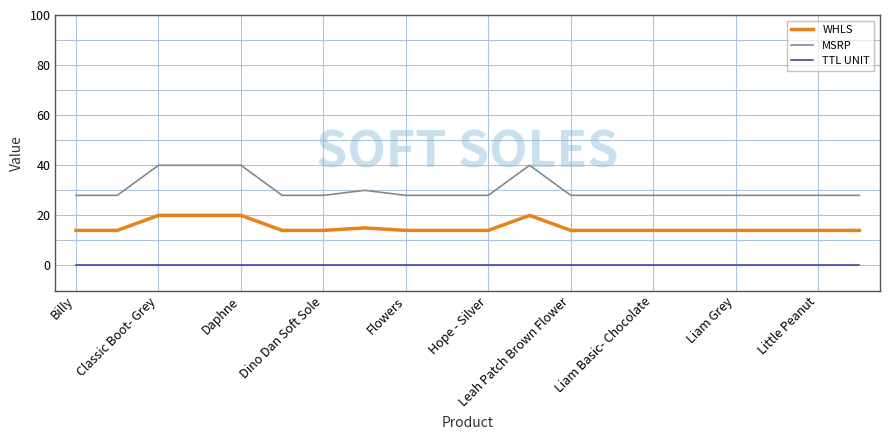

Reading right to left, extract all data points from this chart.

WHLS: 14	14	14	14	14	14	14	14	20	14	14	14	15	14	14	20	20	20	14	14
MSRP: 28	28	28	28	28	28	28	28	40	28	28	28	30	28	28	40	40	40	28	28
TTL UNIT: 0	0	0	0	0	0	0	0	0	0	0	0	0	0	0	0	0	0	0	0